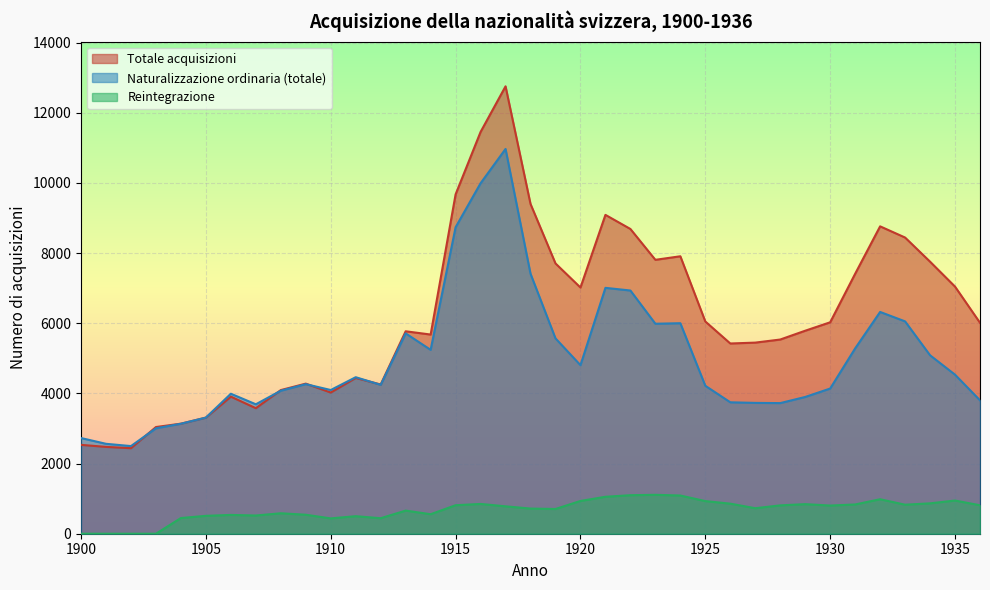

The Reintegrazione series shows 702 at 1905. True or false?

False